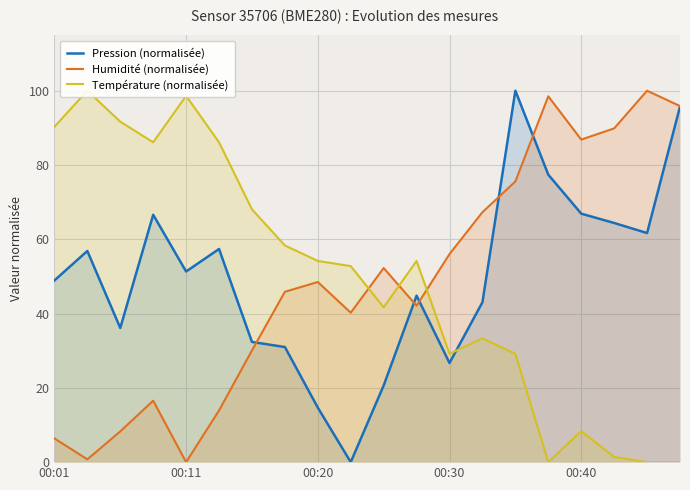

In Humidité (normalisée), how many points are lower than both neighbors (excluding endpoints)?

5